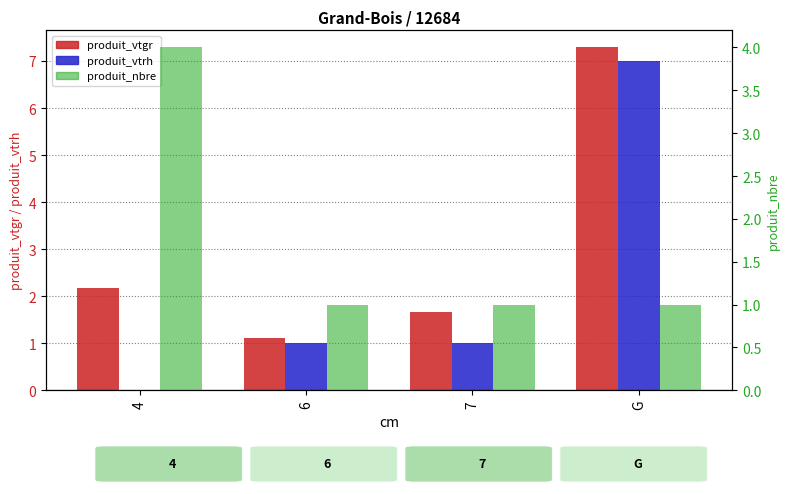

Which has a higher value, G or 7?

G